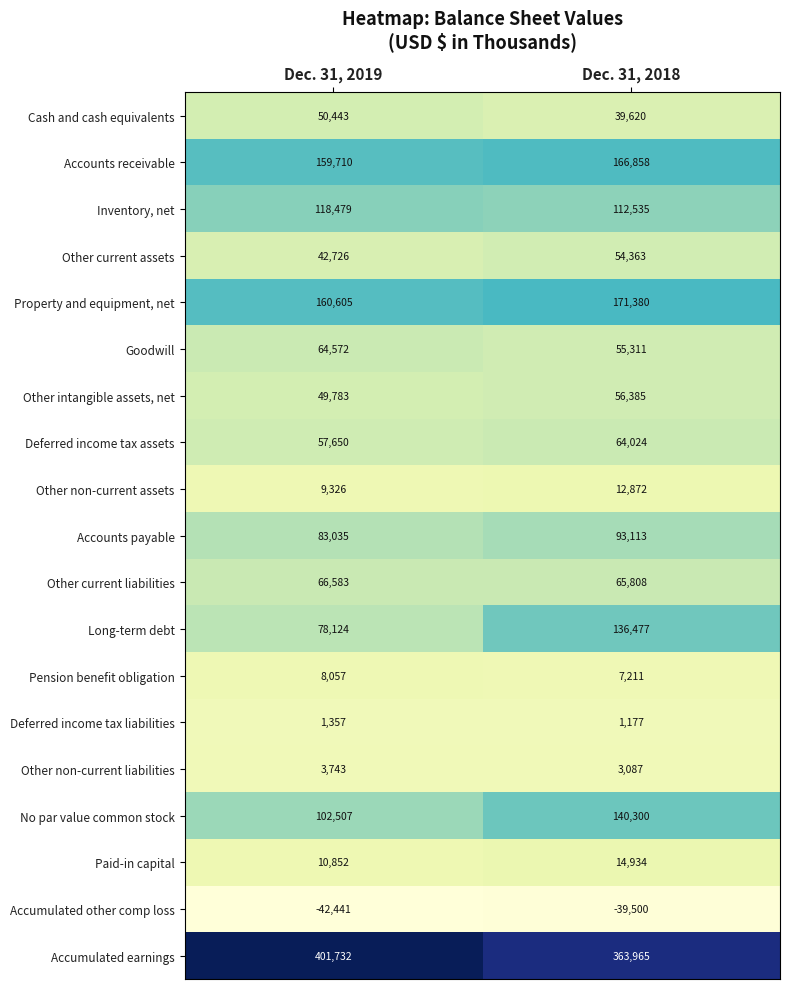

What is the difference between the maximum and minimum values in the Other non-current liabilities series?

656